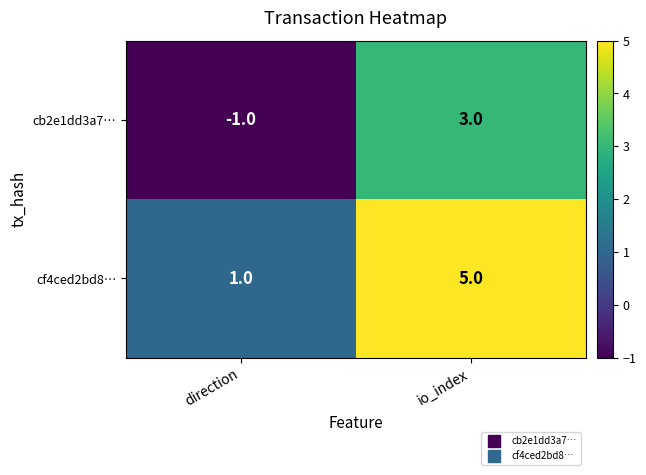

List the labels in order of cb2e1dd3a7… value, largest first.

io_index, direction